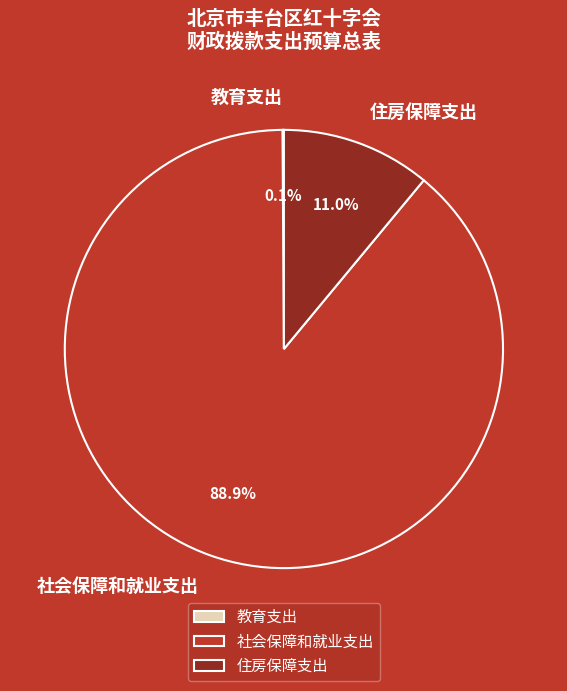

Which slice is the largest?

社会保障和就业支出